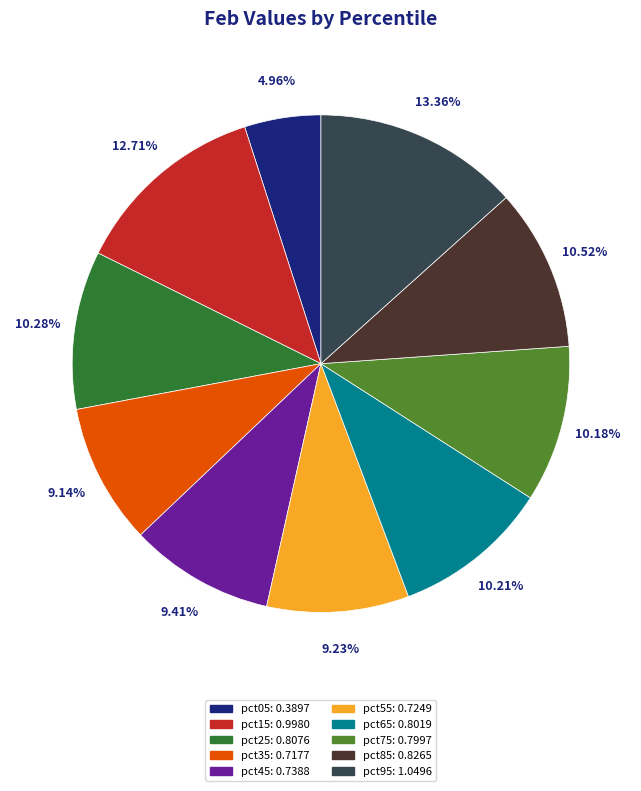

Which has a higher value, pct65 or pct45?

pct65